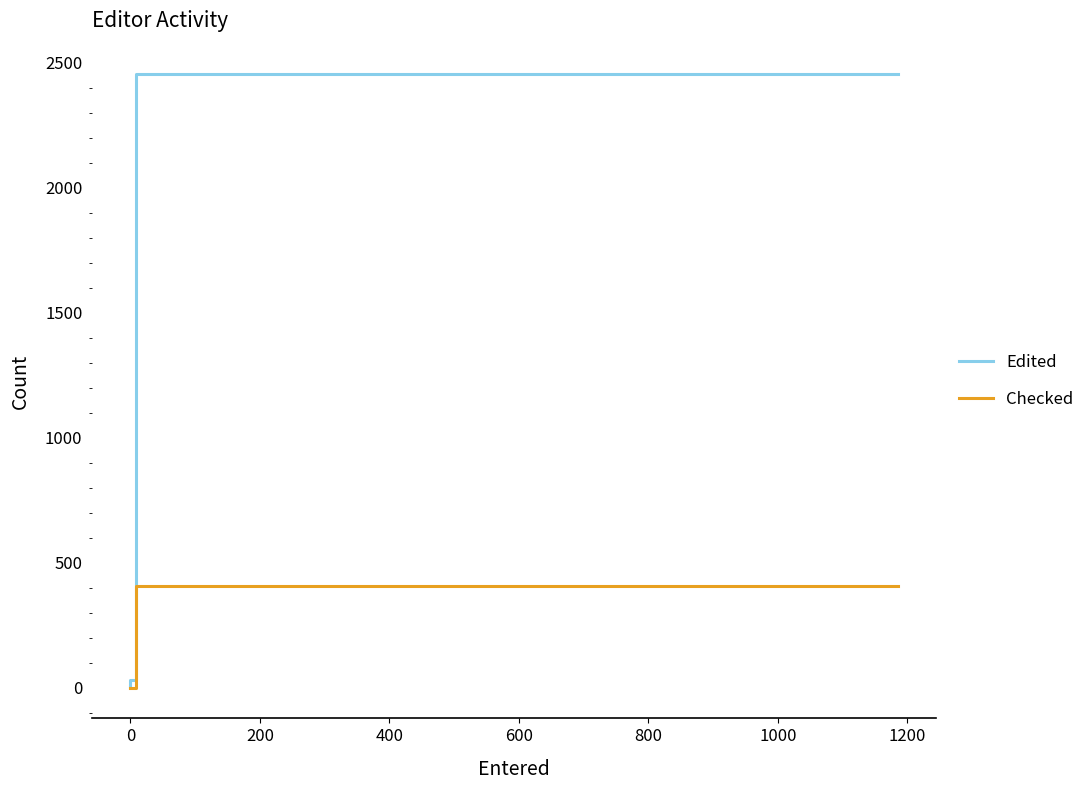

What is the greatest value displayed?

2453